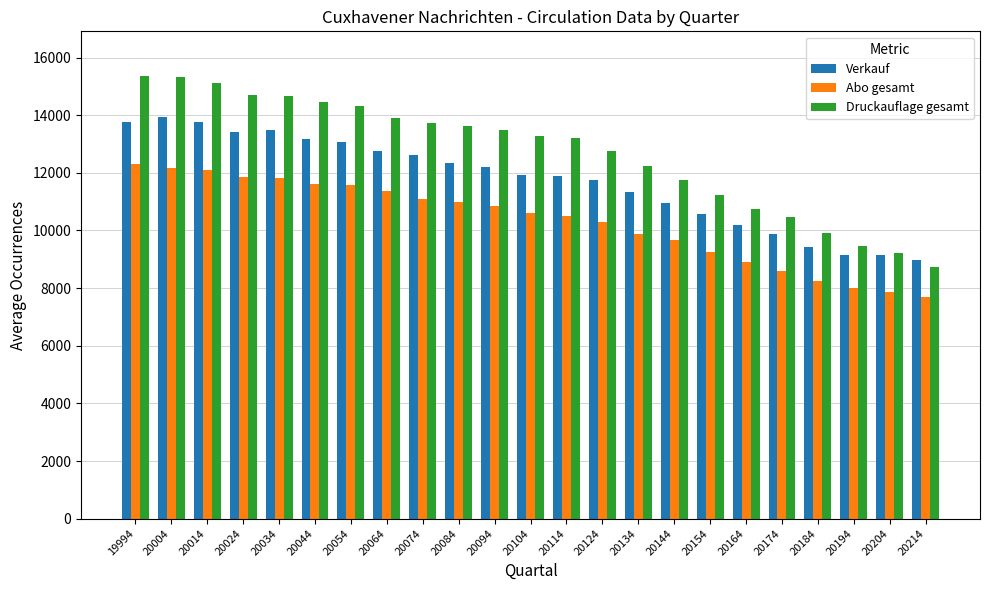

What is the smallest value displayed?

7683